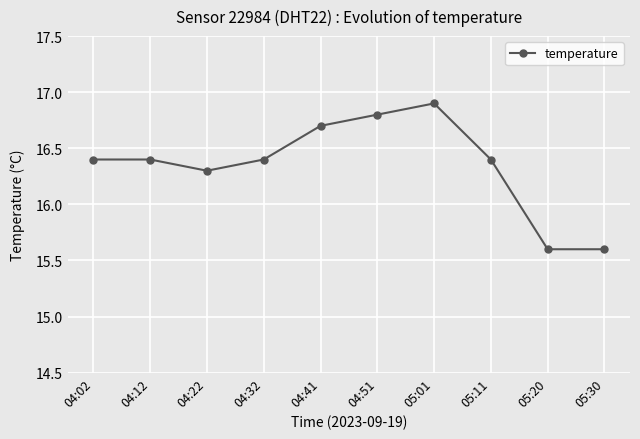

What value does the data have at 04:51?

16.8